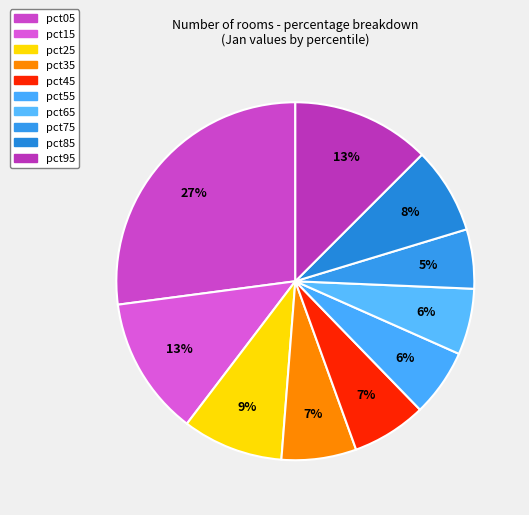

How many segments does this pie chart have?

10